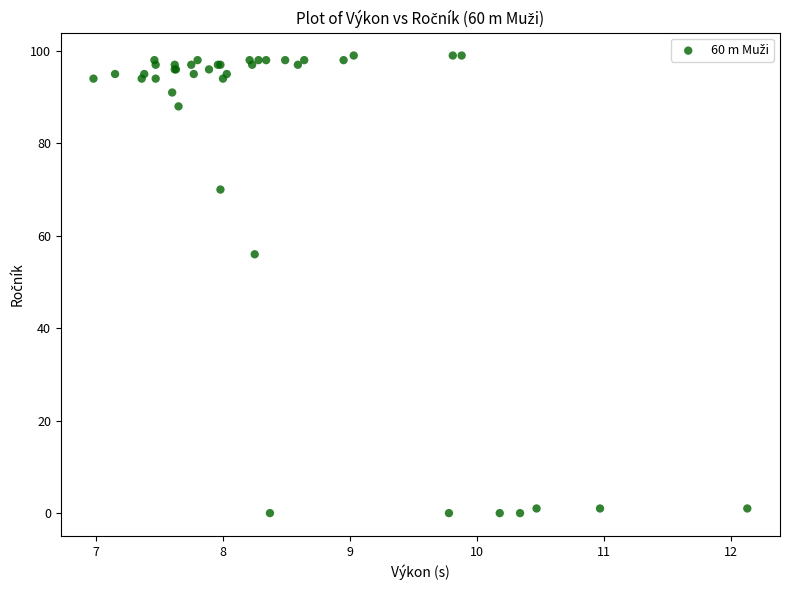

What Y value in the scatter plot is closest to 49?

56